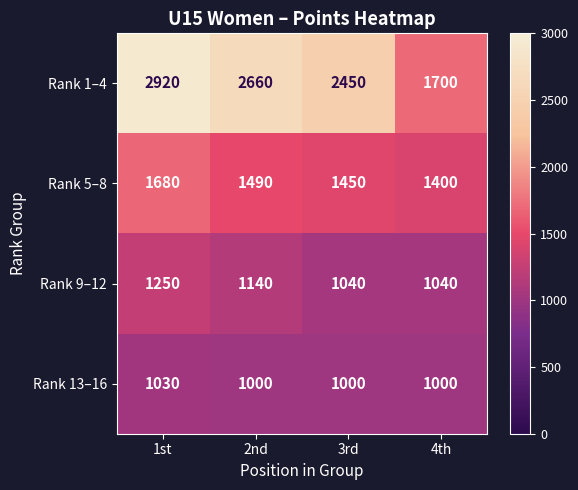

At which label does Rank 5–8 reach its minimum?

4th